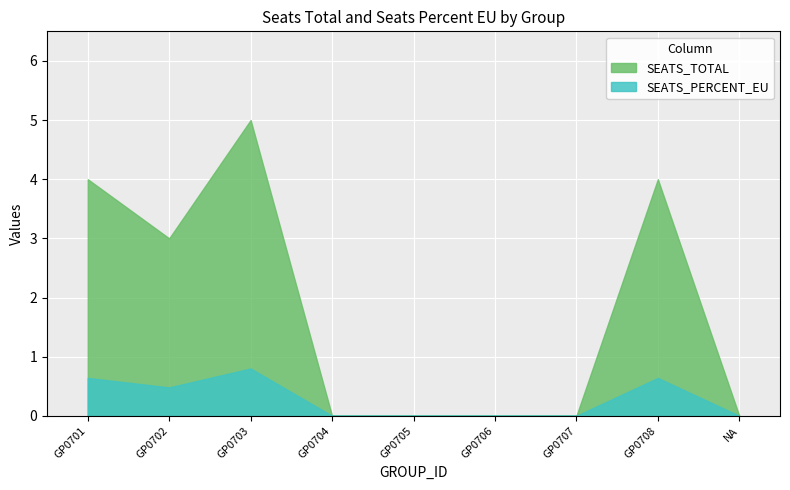

Which series has the widest spread of values?

SEATS_TOTAL